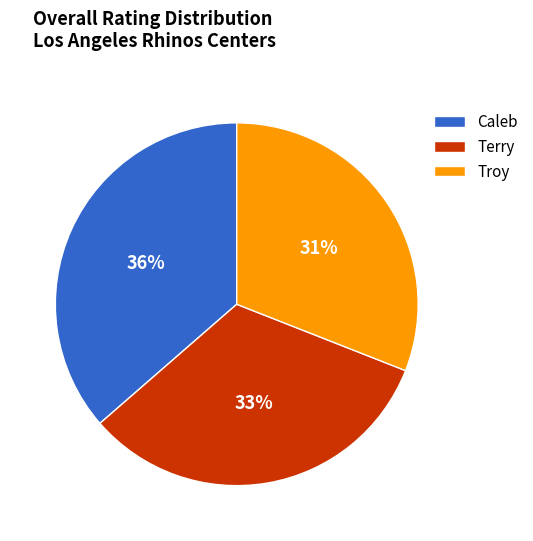

Is there any slice that represents more than half of the pie?

No